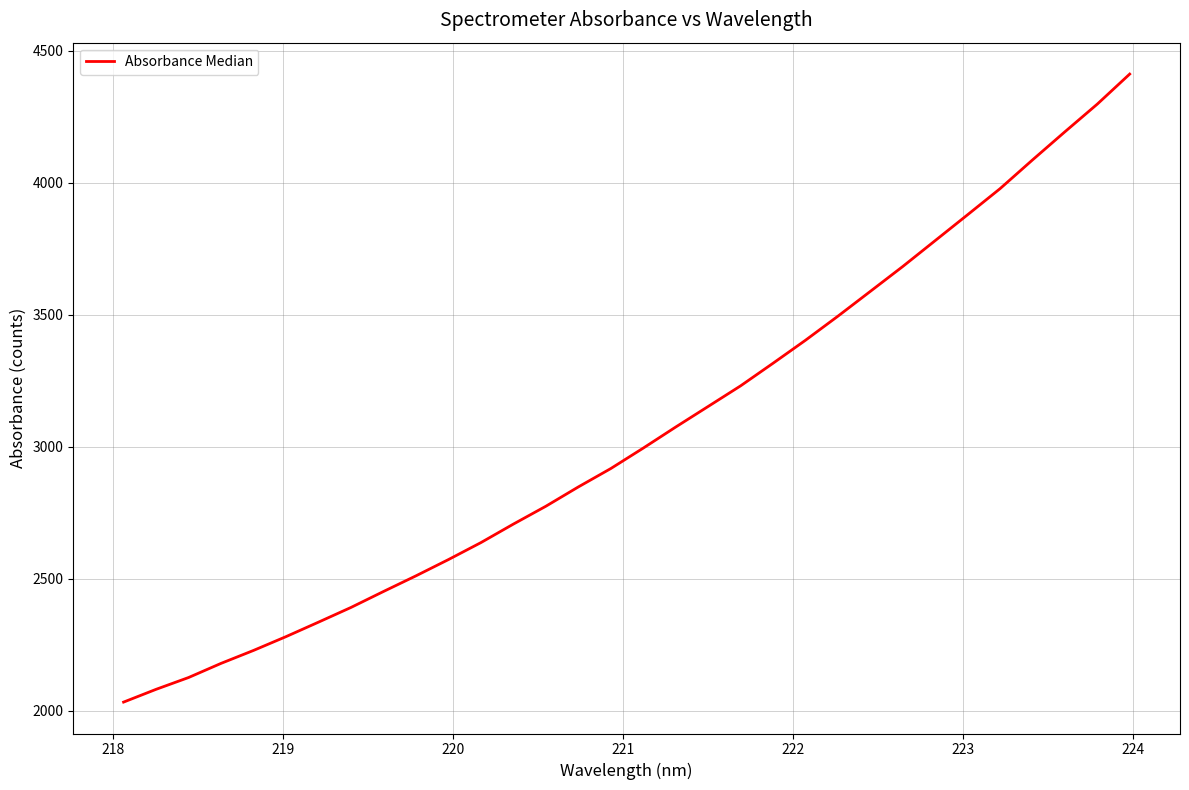

How many values are below 2994?

16